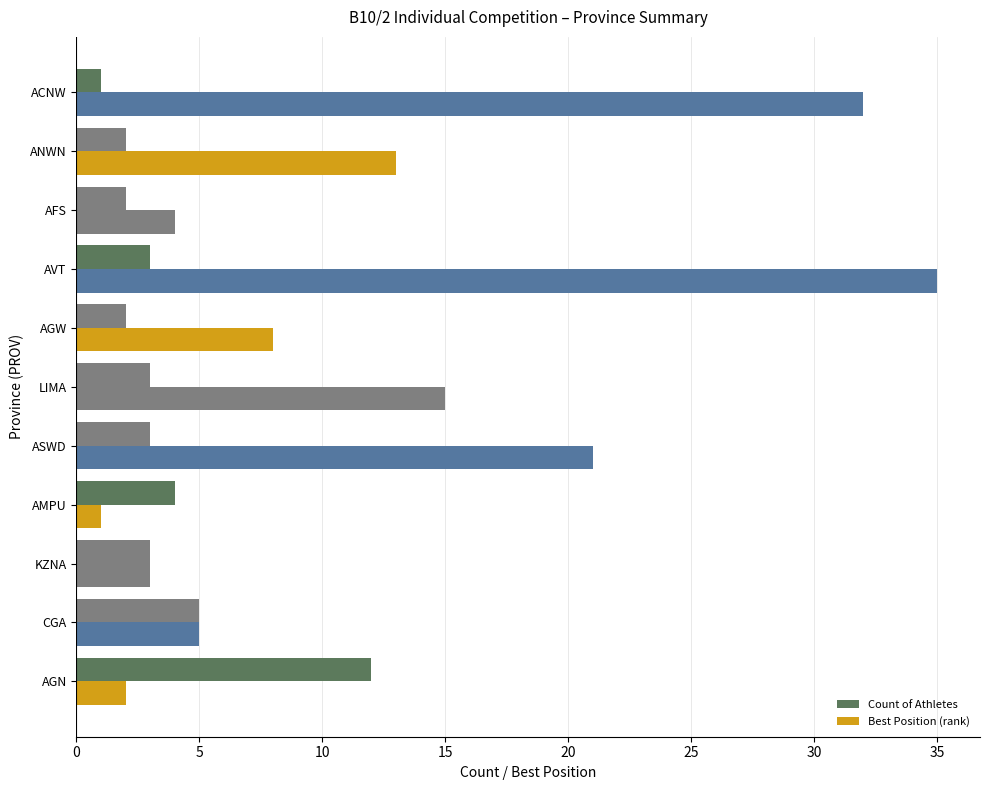

Count the number of data series in this chart.

2